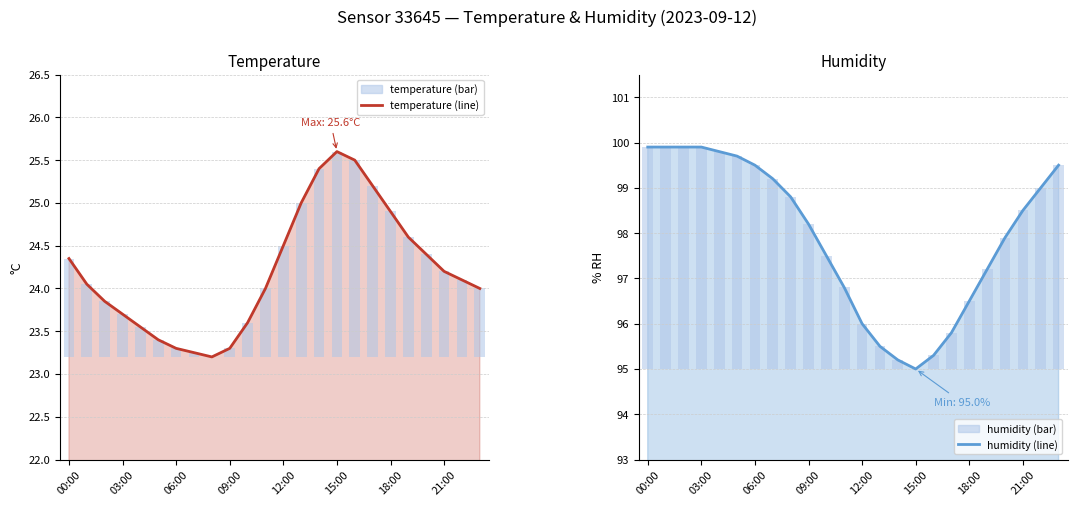

The value of humidity at 18:00 is 60.0. True or false?

False